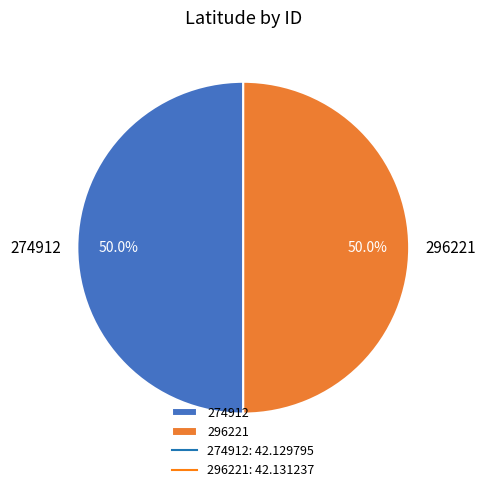

Do 274912 and 296221 together represent more than half of the pie?

Yes